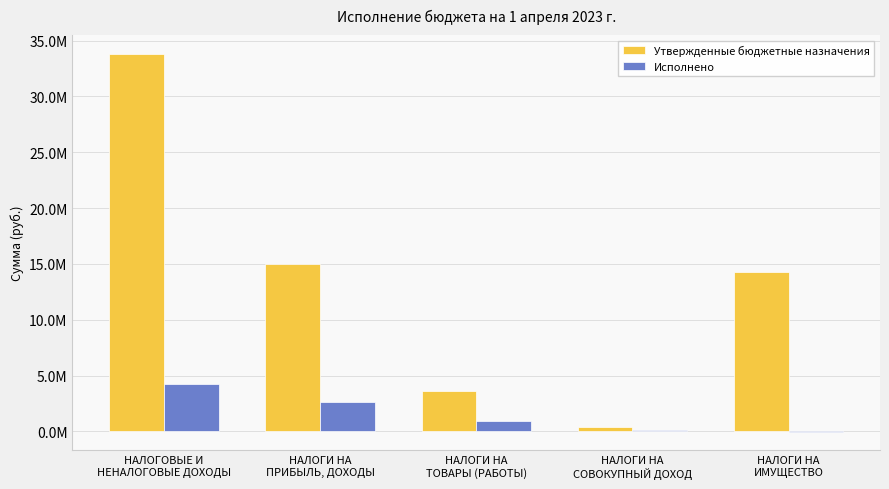

What is the spread (max minus min) of values at НАЛОГИ НА
СОВОКУПНЫЙ ДОХОД?

262400.4